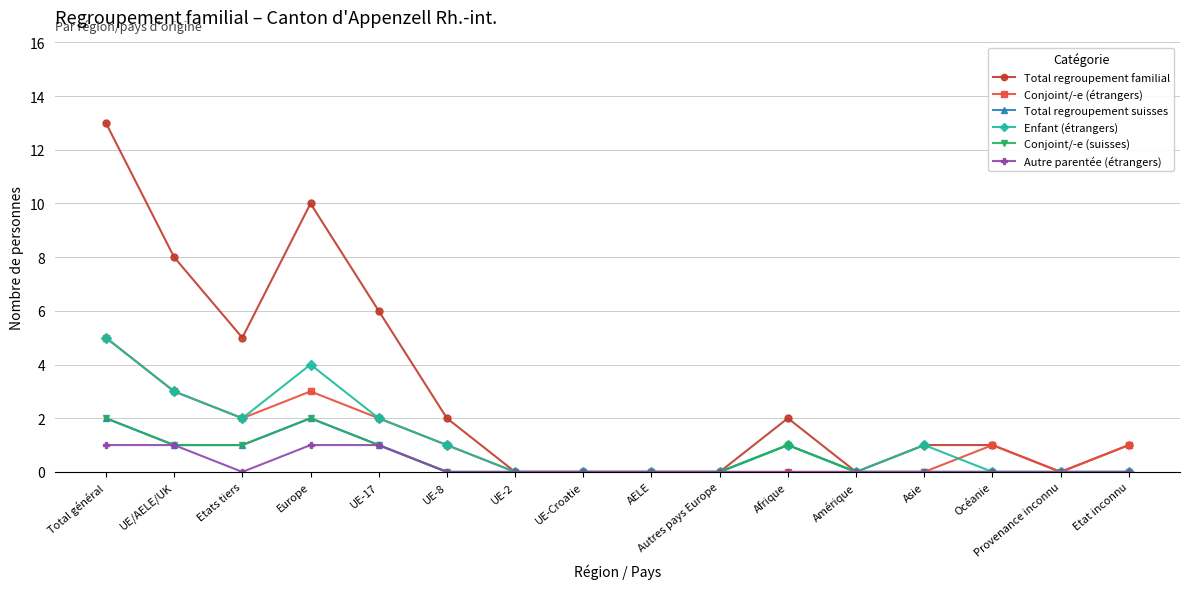

Reading left to right, what are all the values shown in this chart?

Total regroupement familial: Total général=13	UE/AELE/UK=8	Etats tiers=5	Europe=10	UE-17=6	UE-8=2	UE-2=0	UE-Croatie=0	AELE=0	Autres pays Europe=0	Afrique=2	Amérique=0	Asie=1	Océanie=1	Provenance inconnu=0	Etat inconnu=1
Conjoint/-e (étrangers): Total général=5	UE/AELE/UK=3	Etats tiers=2	Europe=3	UE-17=2	UE-8=1	UE-2=0	UE-Croatie=0	AELE=0	Autres pays Europe=0	Afrique=0	Amérique=0	Asie=0	Océanie=1	Provenance inconnu=0	Etat inconnu=1
Total regroupement suisses: Total général=2	UE/AELE/UK=1	Etats tiers=1	Europe=2	UE-17=1	UE-8=0	UE-2=0	UE-Croatie=0	AELE=0	Autres pays Europe=0	Afrique=1	Amérique=0	Asie=0	Océanie=0	Provenance inconnu=0	Etat inconnu=0
Enfant (étrangers): Total général=5	UE/AELE/UK=3	Etats tiers=2	Europe=4	UE-17=2	UE-8=1	UE-2=0	UE-Croatie=0	AELE=0	Autres pays Europe=0	Afrique=1	Amérique=0	Asie=1	Océanie=0	Provenance inconnu=0	Etat inconnu=0
Conjoint/-e (suisses): Total général=2	UE/AELE/UK=1	Etats tiers=1	Europe=2	UE-17=1	UE-8=0	UE-2=0	UE-Croatie=0	AELE=0	Autres pays Europe=0	Afrique=1	Amérique=0	Asie=0	Océanie=0	Provenance inconnu=0	Etat inconnu=0
Autre parentée (étrangers): Total général=1	UE/AELE/UK=1	Etats tiers=0	Europe=1	UE-17=1	UE-8=0	UE-2=0	UE-Croatie=0	AELE=0	Autres pays Europe=0	Afrique=0	Amérique=0	Asie=0	Océanie=0	Provenance inconnu=0	Etat inconnu=0